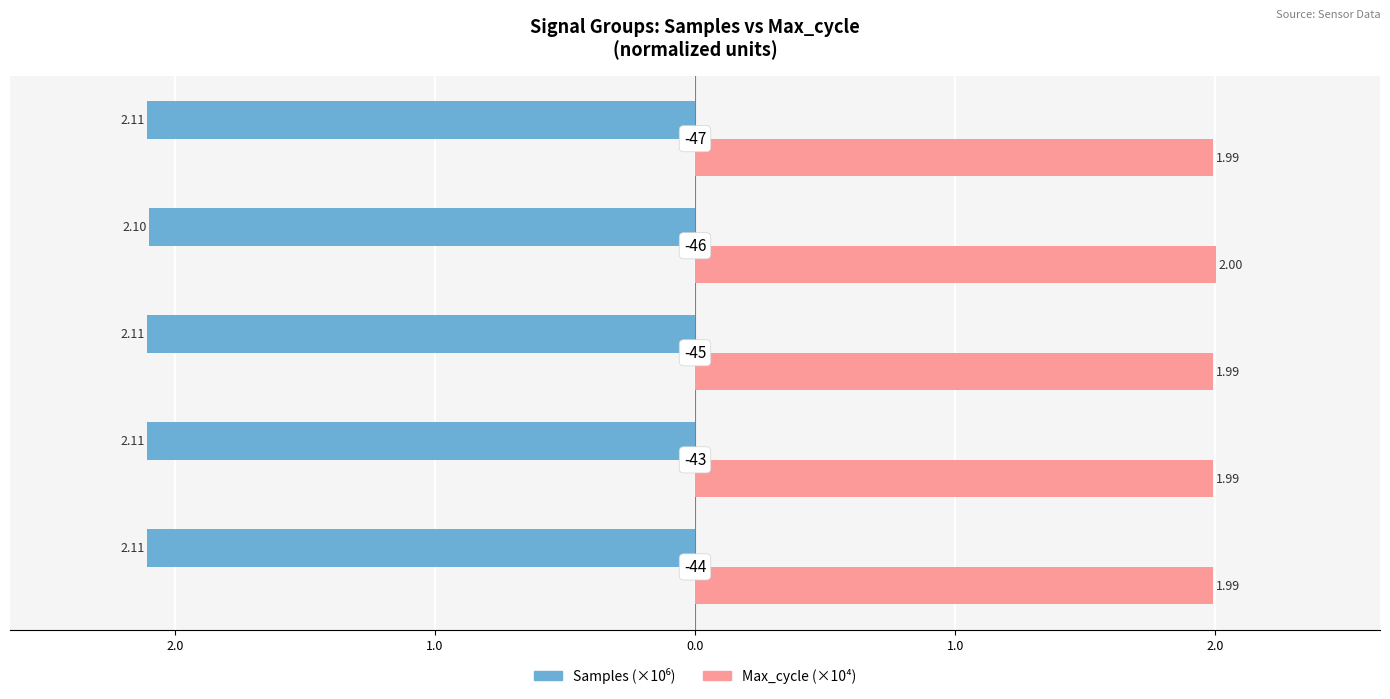

Which series has the largest total across all categories?

Max_cycle (×10⁴)